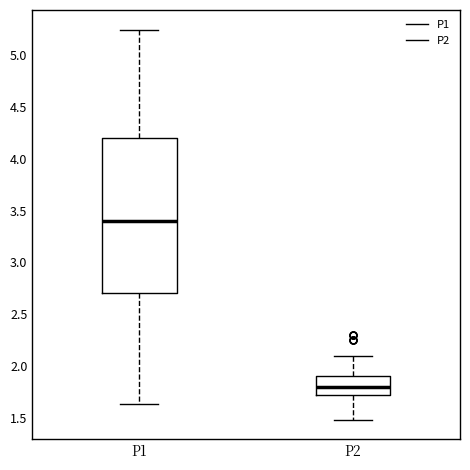

Reading left to right, read every box against the y-axis: the position of its median line, the range the box covers, and the ends of its whiskers. The values are not printed on the chart, so give them approximately, as read against the axis.

P1: median 3.40, box 2.70 to 4.20, whiskers 1.65 to 5.25
P2: median 1.80, box 1.70 to 1.90, whiskers 1.50 to 2.10